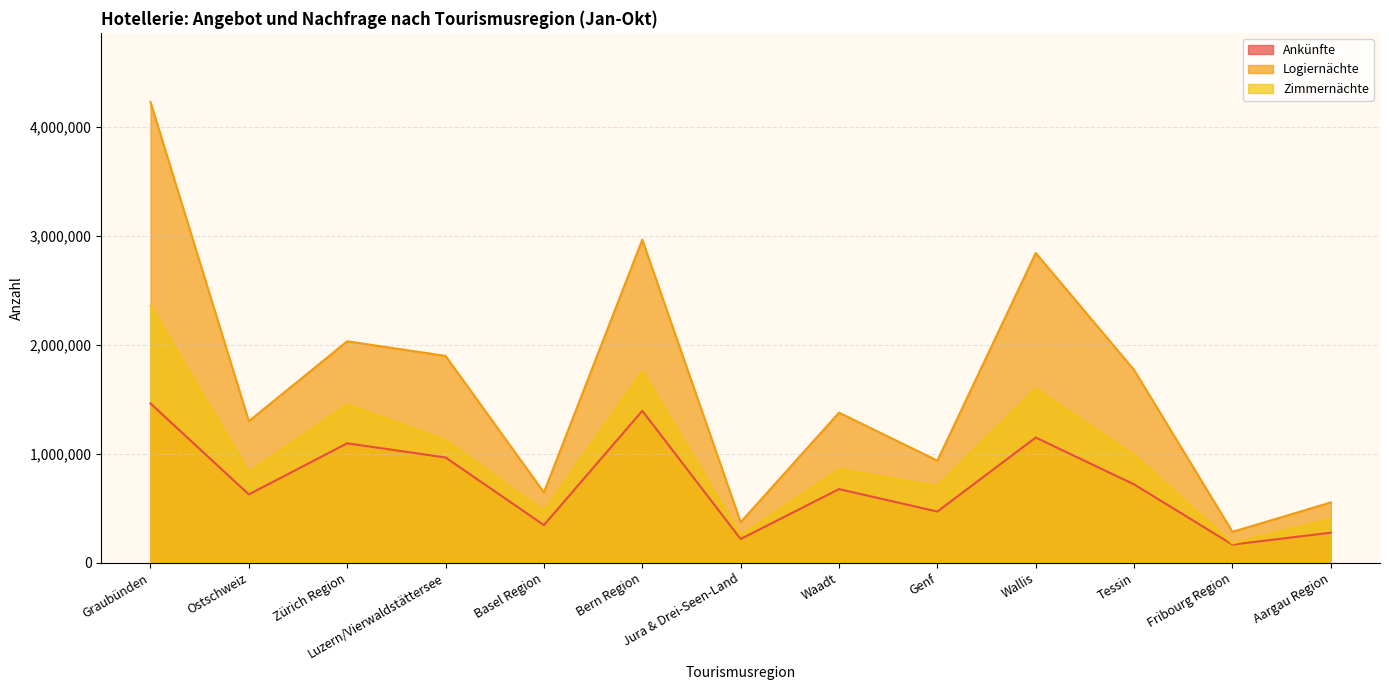

List the labels in order of Logiernächte value, smallest first.

Fribourg Region, Jura & Drei-Seen-Land, Aargau Region, Basel Region, Genf, Ostschweiz, Waadt, Tessin, Luzern/Vierwaldstättersee, Zürich Region, Wallis, Bern Region, Graubünden